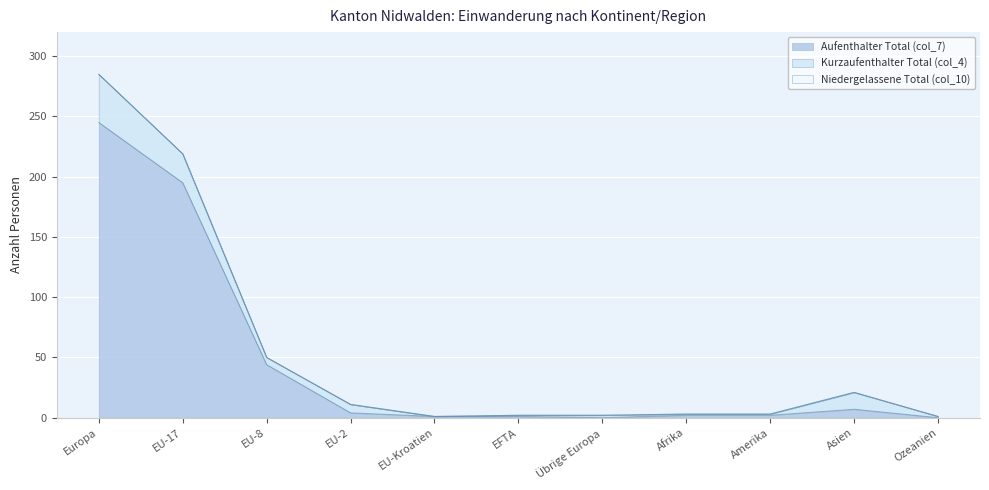

How many interior local valleys does the Aufenthalter Total (col_7) series have?

1